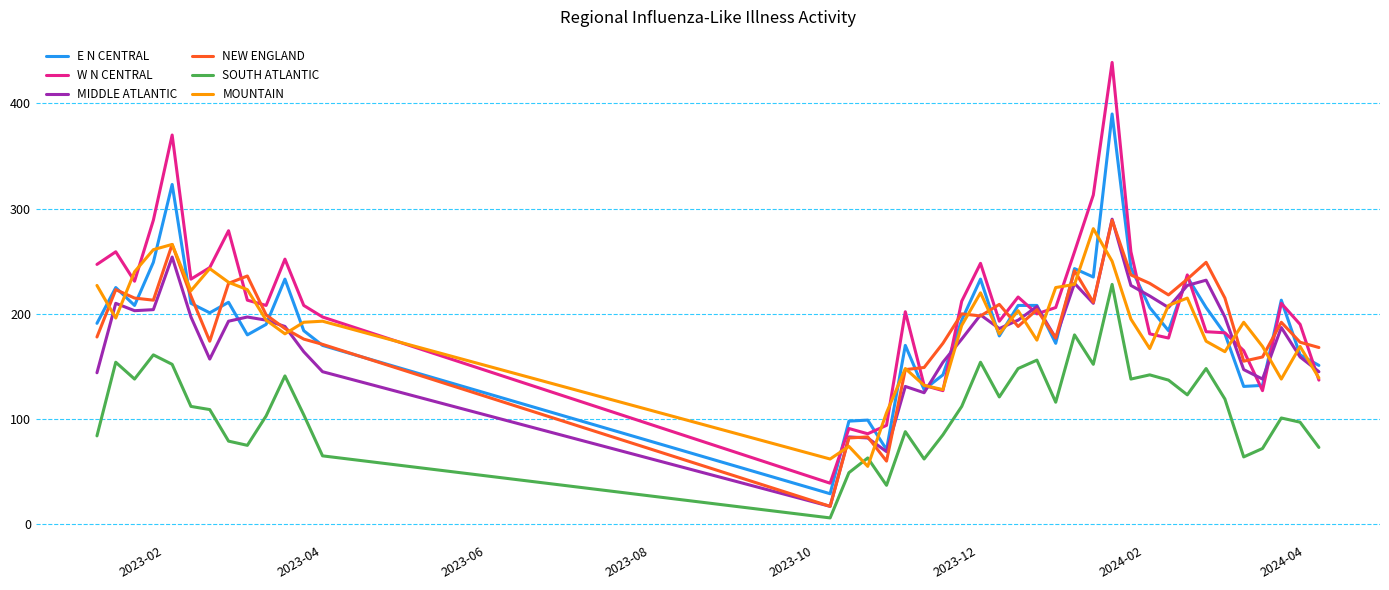

What is the greatest value displayed?

439